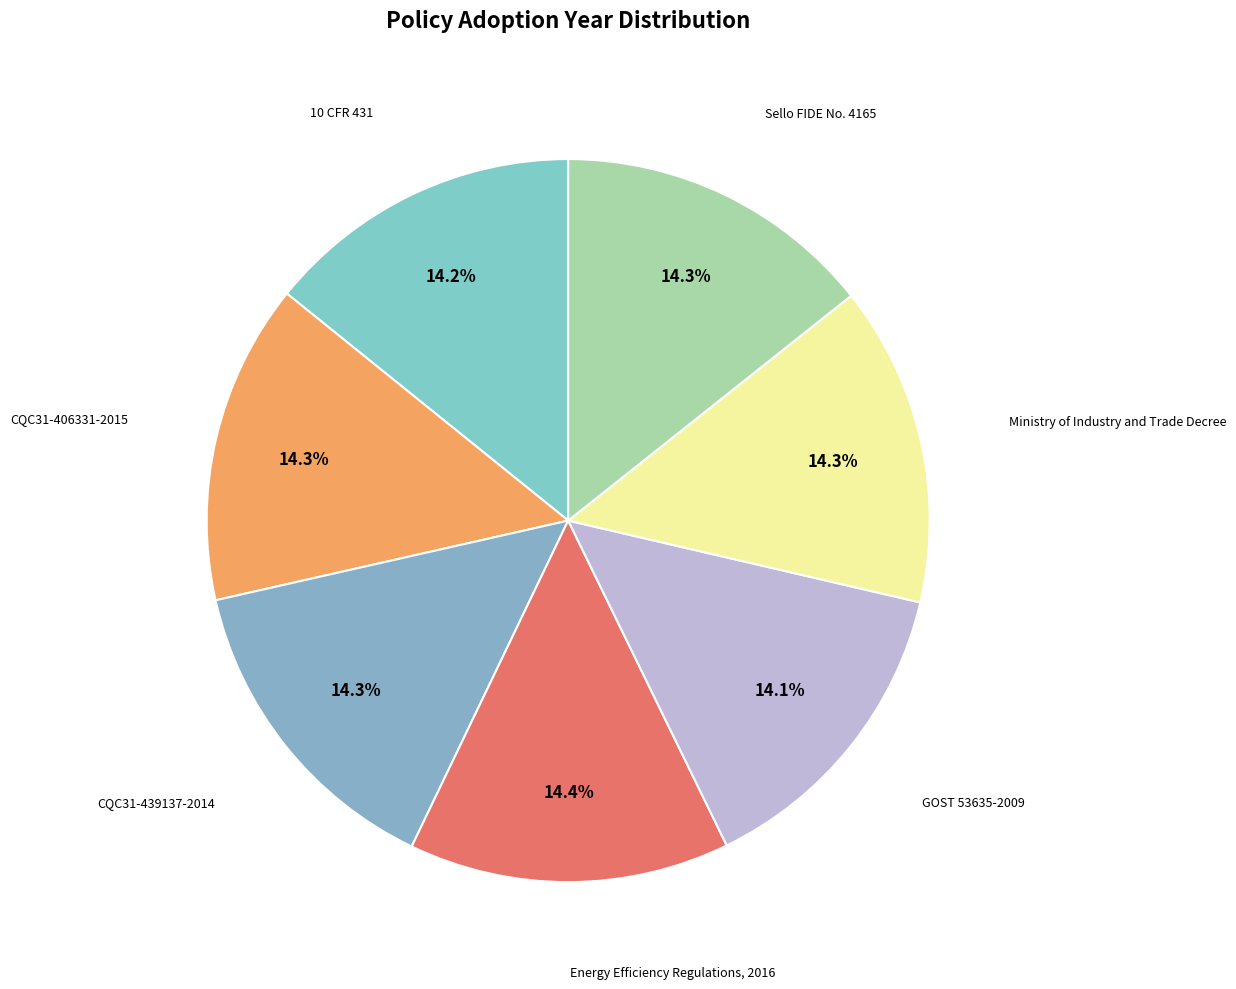

How many segments does this pie chart have?

7